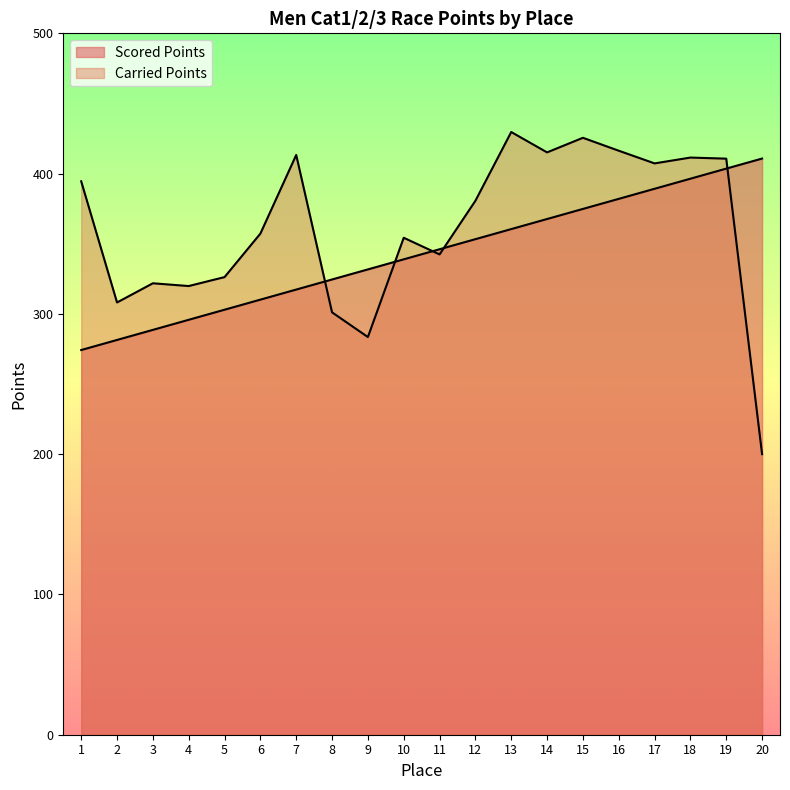

At how many categories does at least one series exceed 234?

20